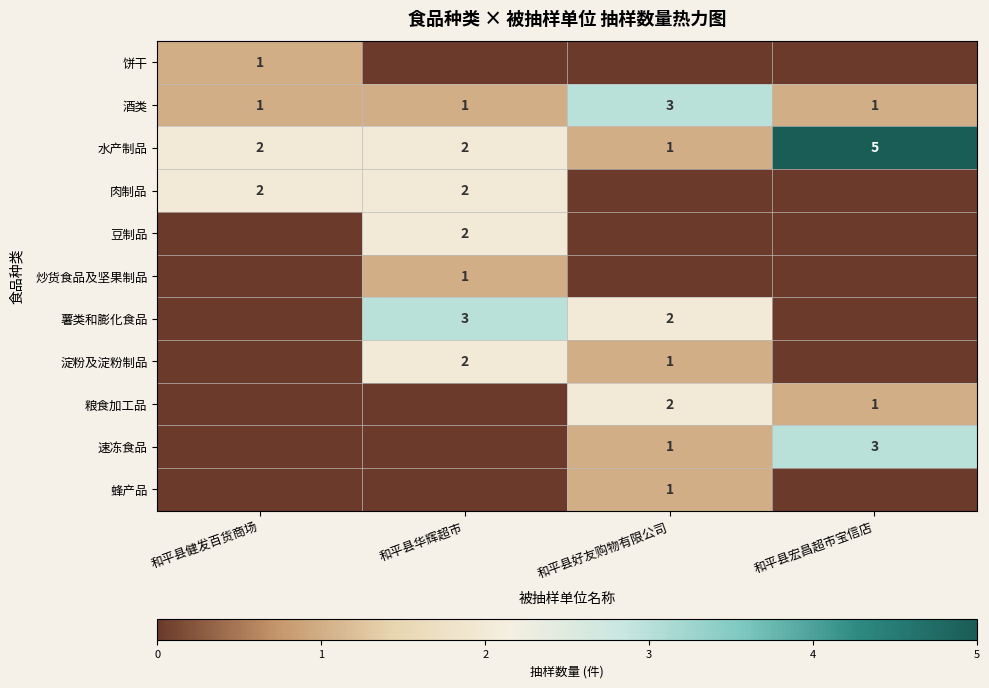

At which category does the chart reach its minimum across all series?

和平县华辉超市